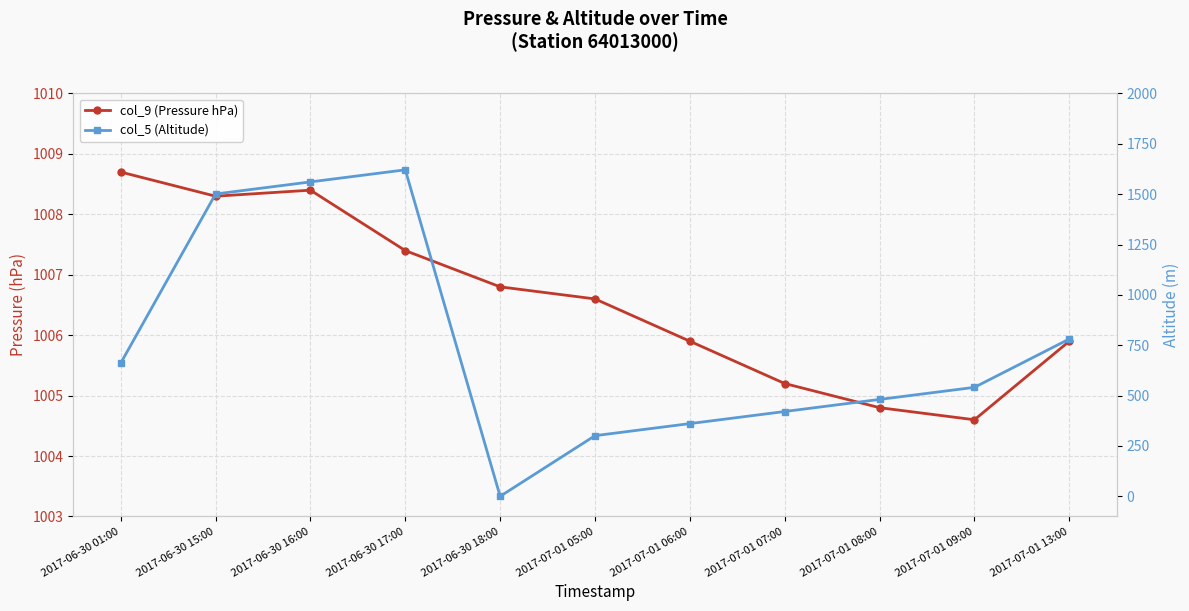

List the series in order of their overall mean, lowest first.

col_5 (Altitude), col_9 (Pressure hPa)